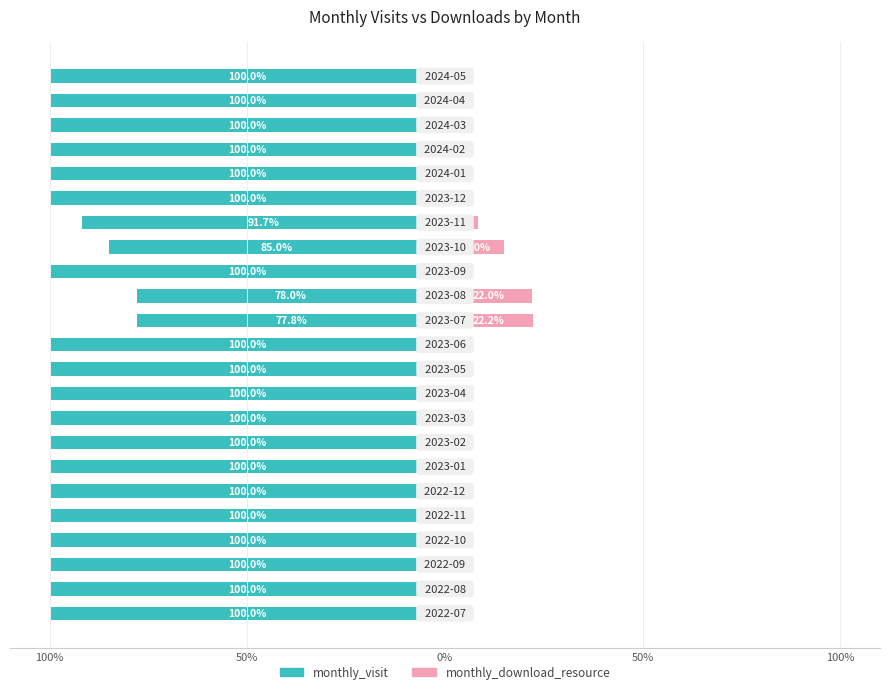

What is the sum of the monthly_visit values at 9 and 15?

-185.0